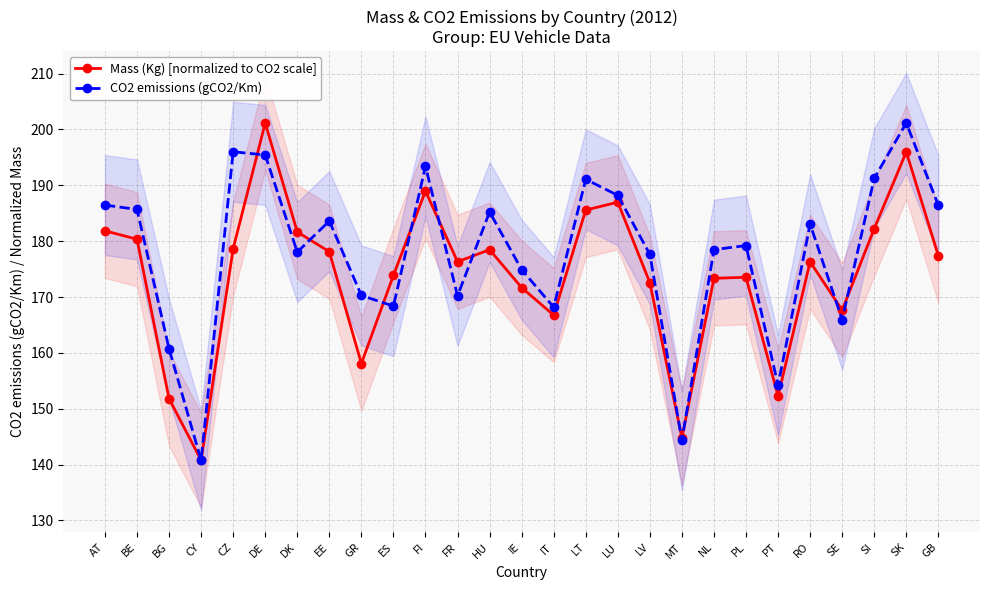

Reading left to right, list all the values displayed in this chart.

Mass (Kg) [normalized to CO2 scale]: 181.9	180.3	151.8	140.8	178.7	201.2	181.7	178.1	158.1	173.9	189.0	176.3	178.5	171.7	166.8	185.6	187.0	172.6	144.8	173.3	173.5	152.3	176.3	167.7	182.2	196.0	177.4
CO2 emissions (gCO2/Km): 186.5	185.7	160.7	140.8	196.0	195.4	178.1	183.6	170.3	168.4	193.4	170.2	185.2	174.9	168.2	191.1	188.2	177.6	144.3	178.5	179.2	154.2	183.1	165.9	191.3	201.2	186.4